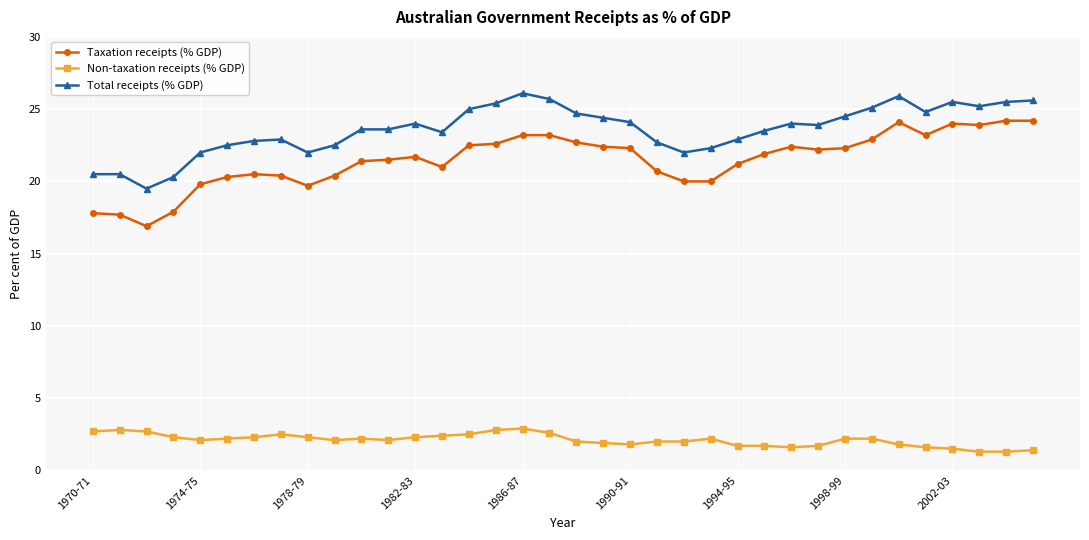

Which series has the largest range (max minus min)?

Taxation receipts (% GDP)